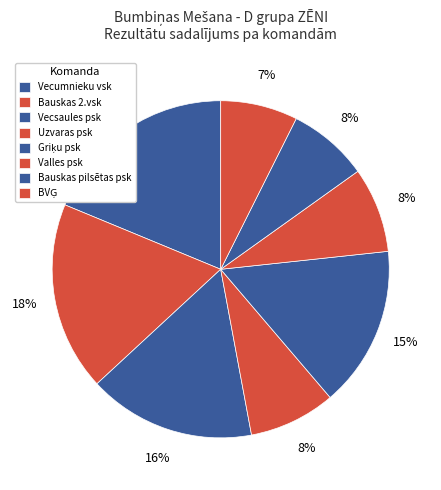

Count the number of slices in the pie.

8